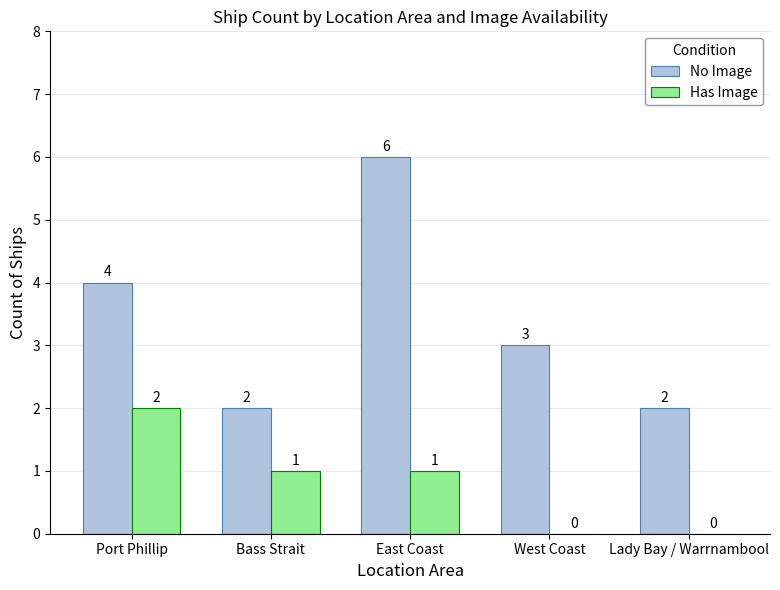

Which series has the widest spread of values?

No Image